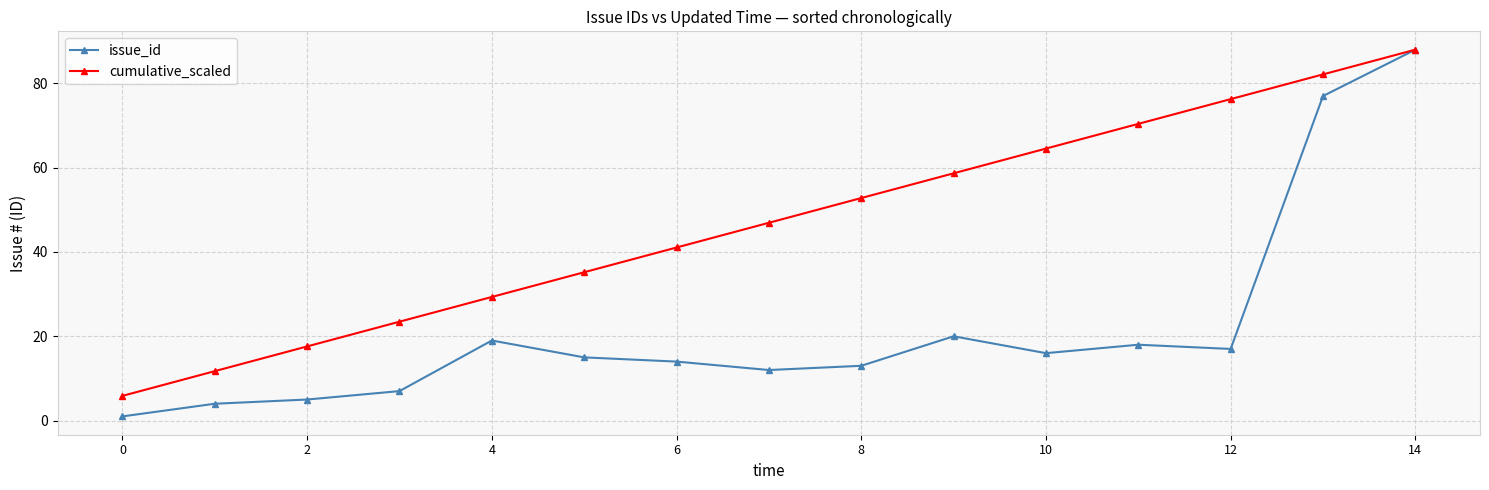

What is the value of the issue_id point at the 1st from the left?

1.0